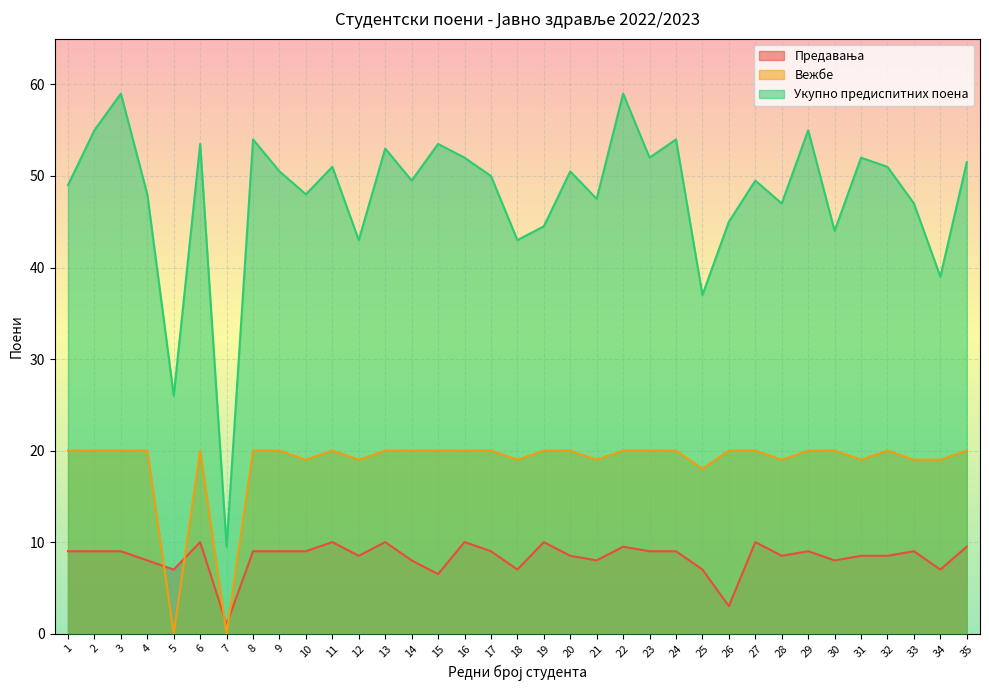

Which series has the largest total across all categories?

Укупно предиспитних поена